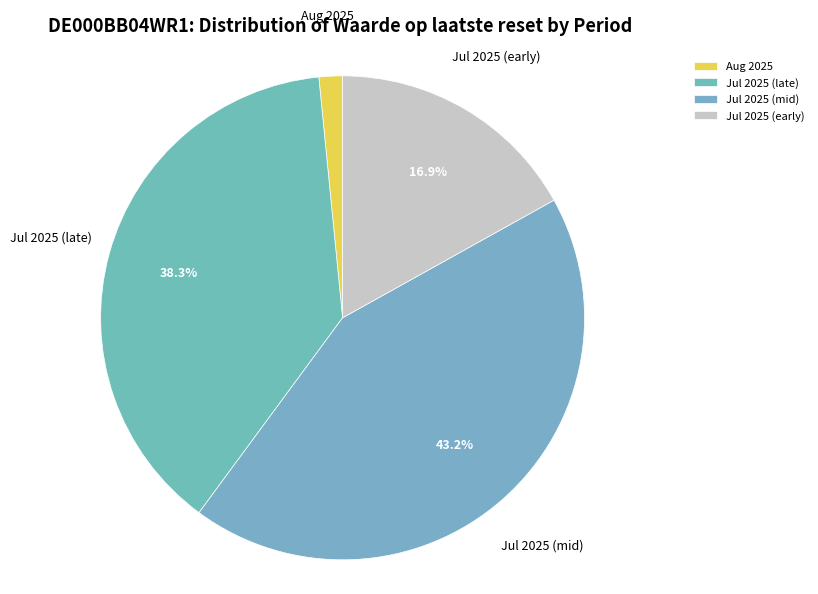

How much of the chart is everything except Jul 2025 (late)?

61.7%